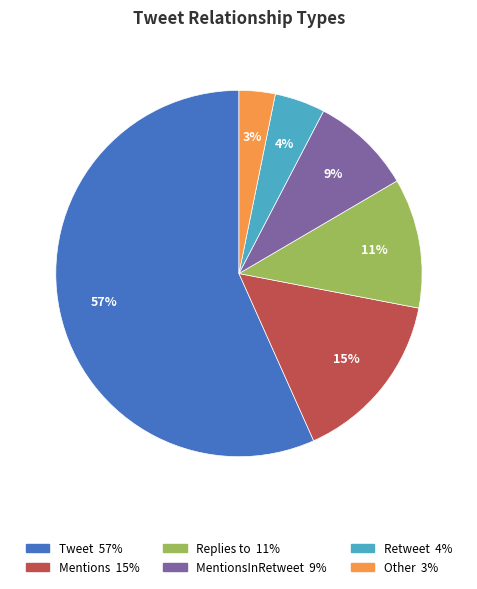

How many slices are in this pie chart?

6